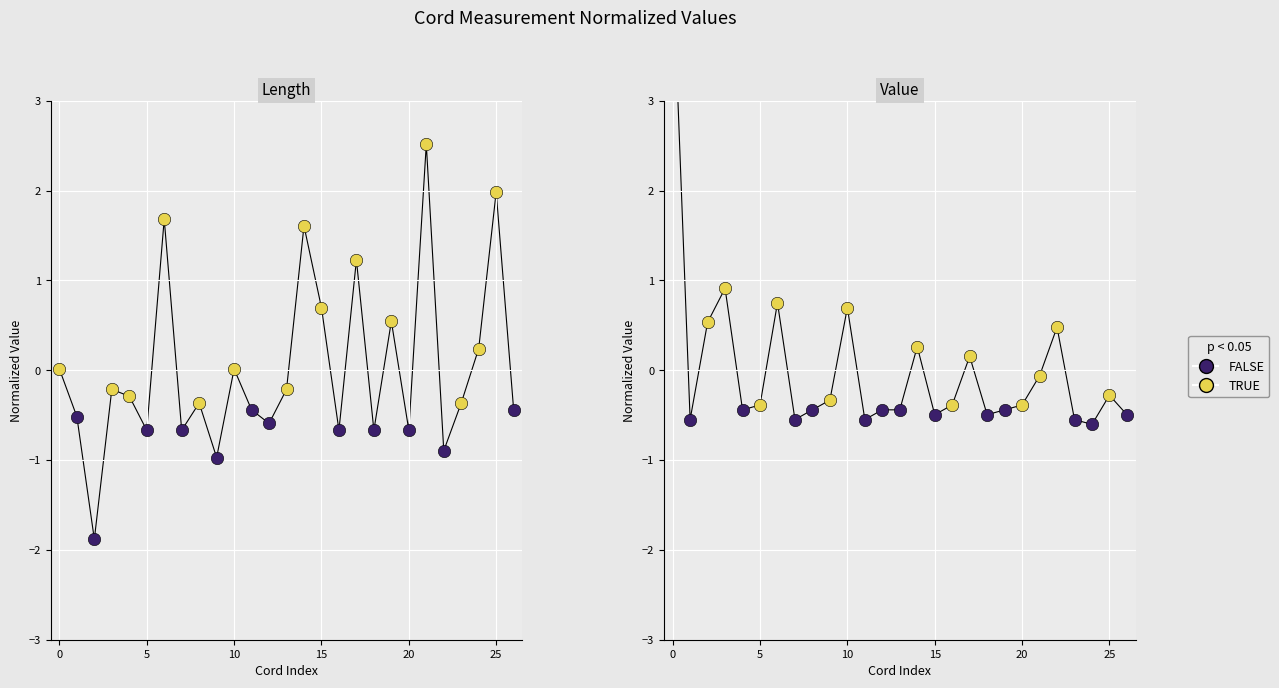

Which series has the largest Y range (max minus min)?

Value